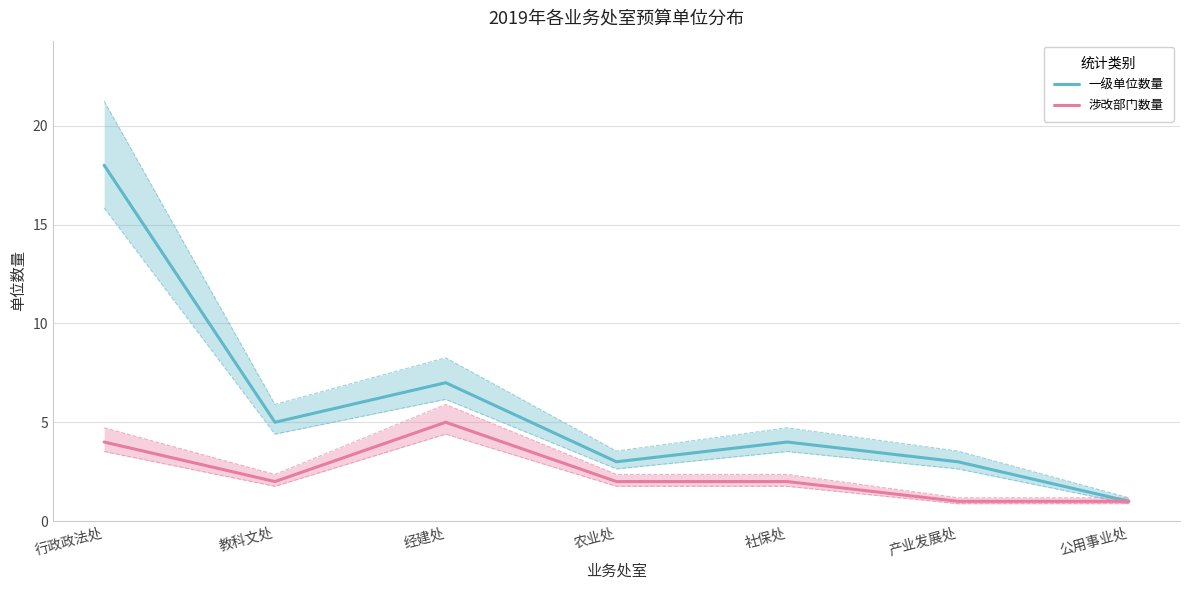

At which category does the chart reach its peak across all series?

行政政法处